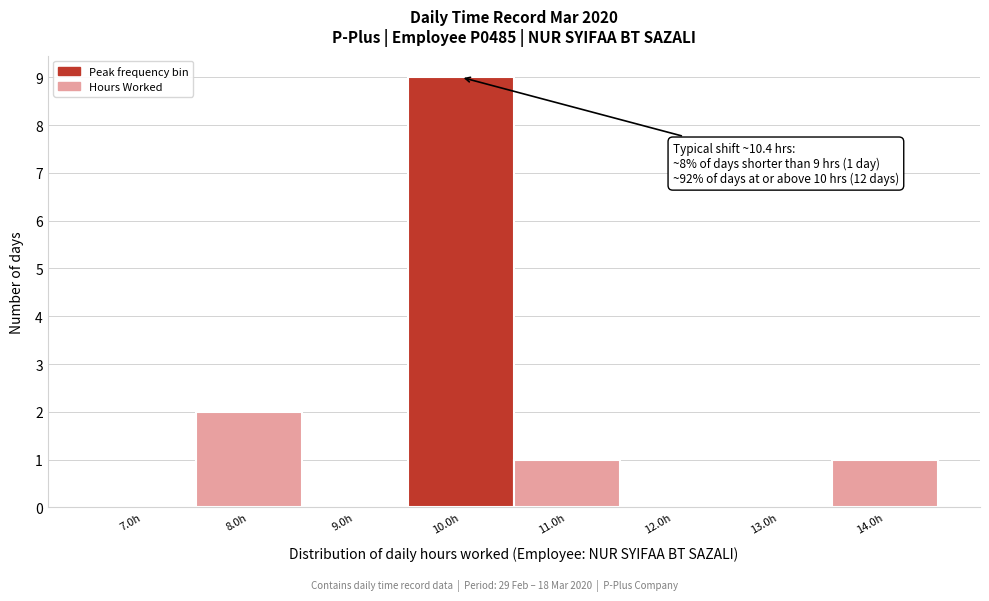

Over which range of the x-axis is the bar tallest?

9.5 to 10.5